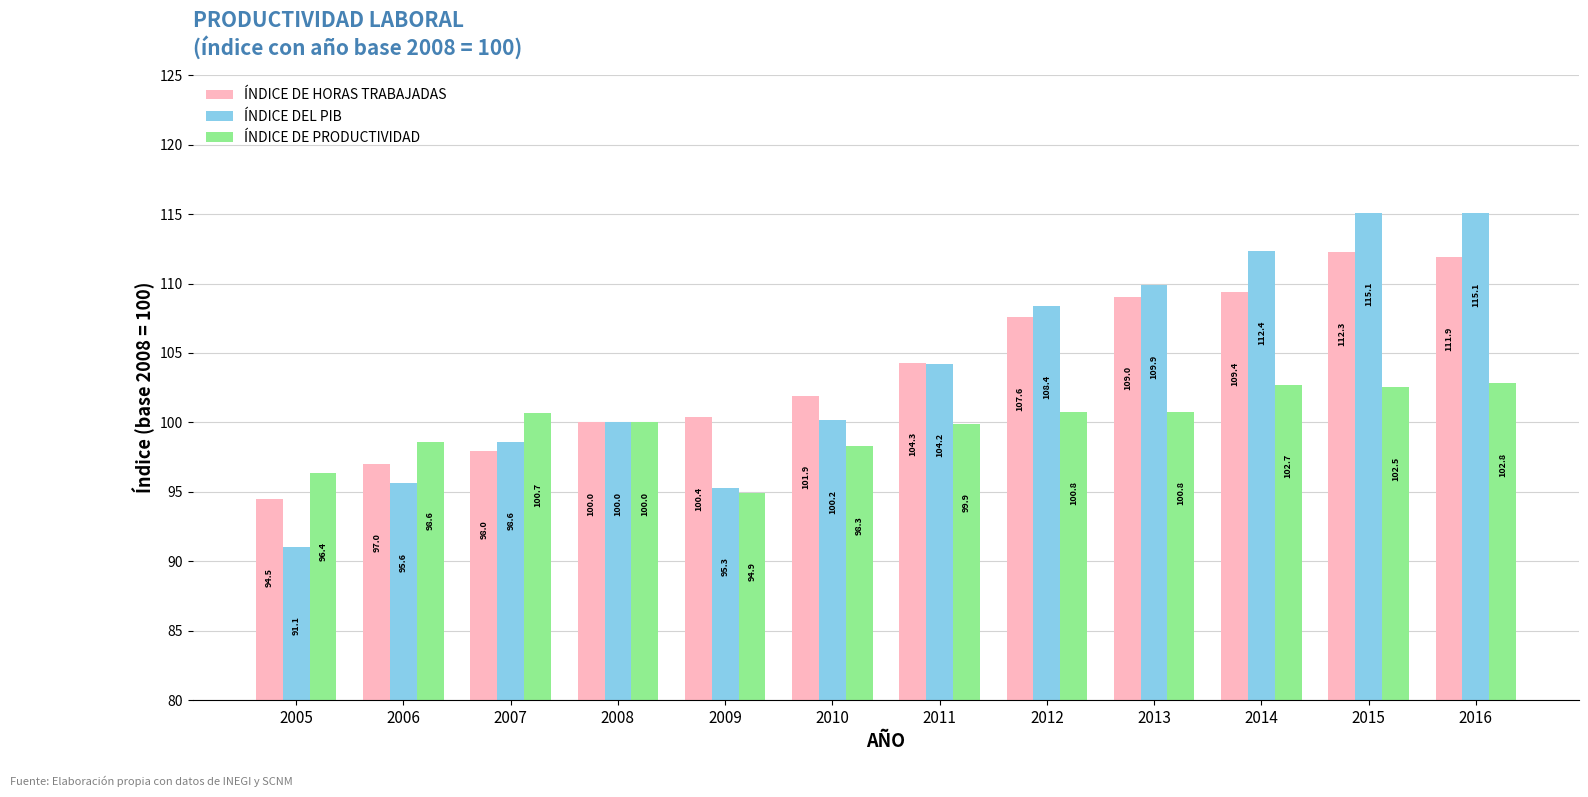

What is the maximum value shown in the chart?

115.1